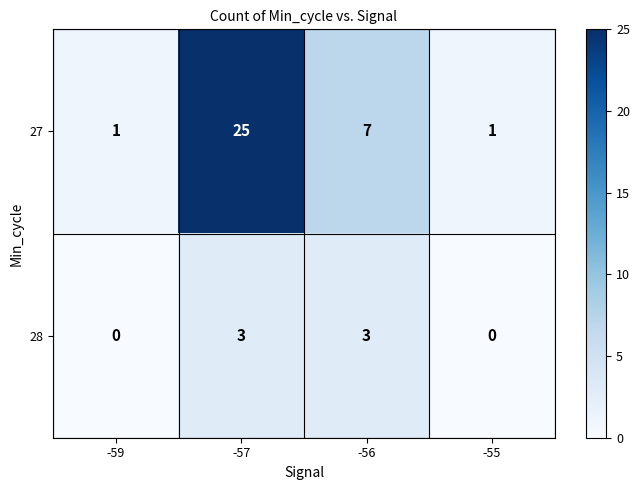

Rank the series by their average value, from lowest to highest.

28, 27